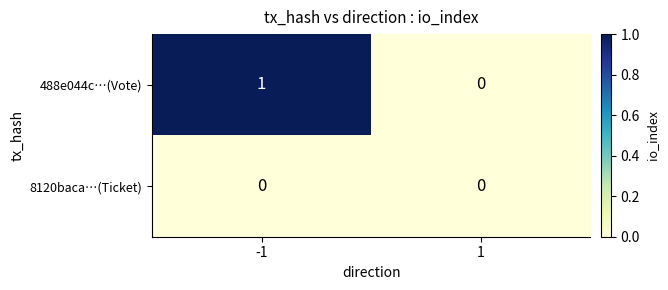

Which series has the largest range (max minus min)?

488e044c…(Vote)